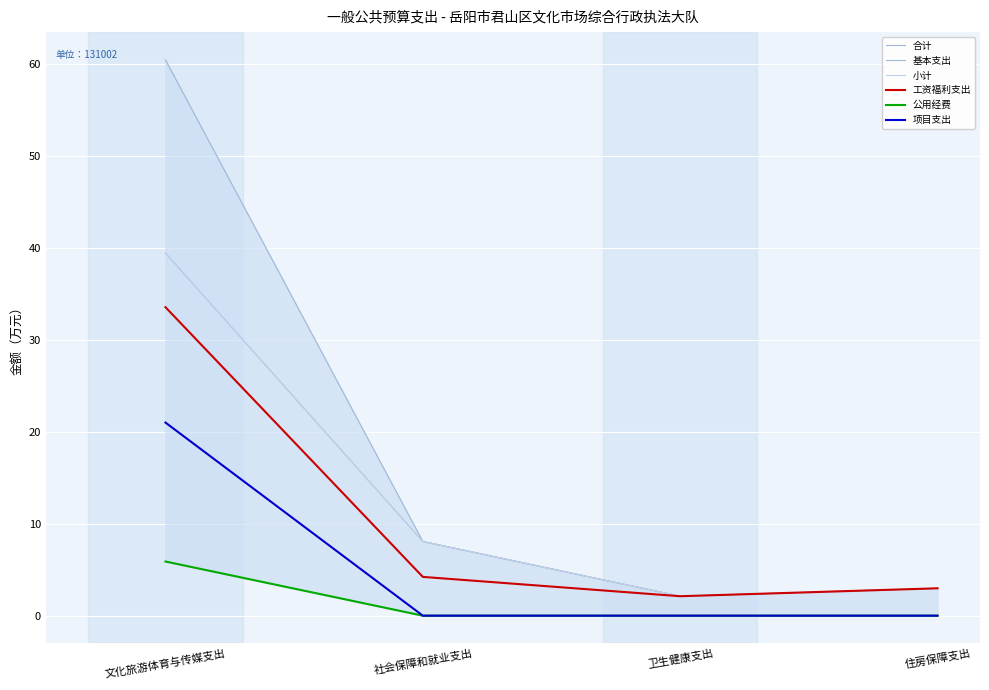

At which category does 小计 reach its first local valley?

卫生健康支出